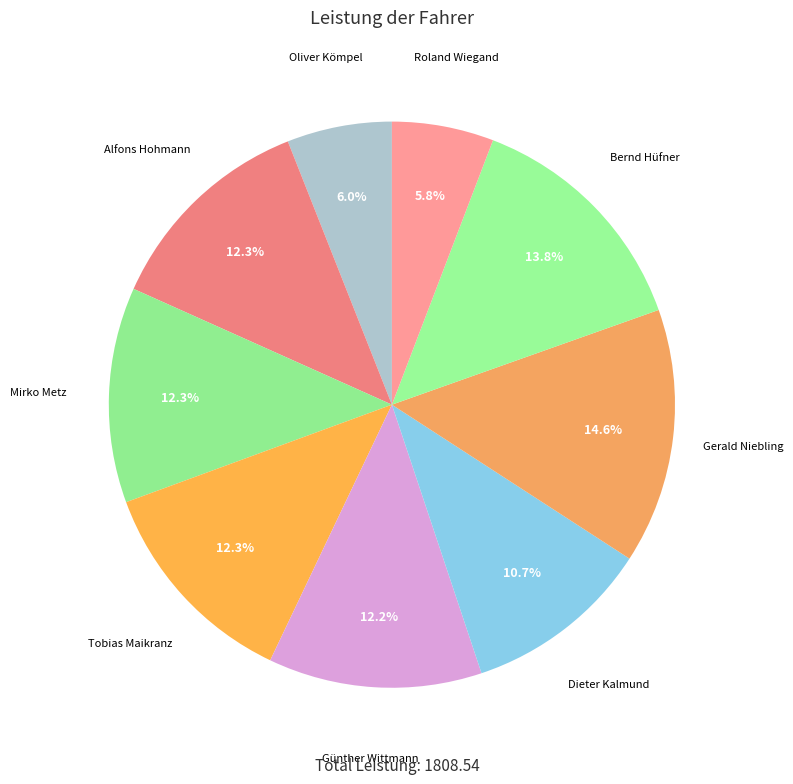

To the nearest percent, what portion does Tobias Maikranz represent?

12%